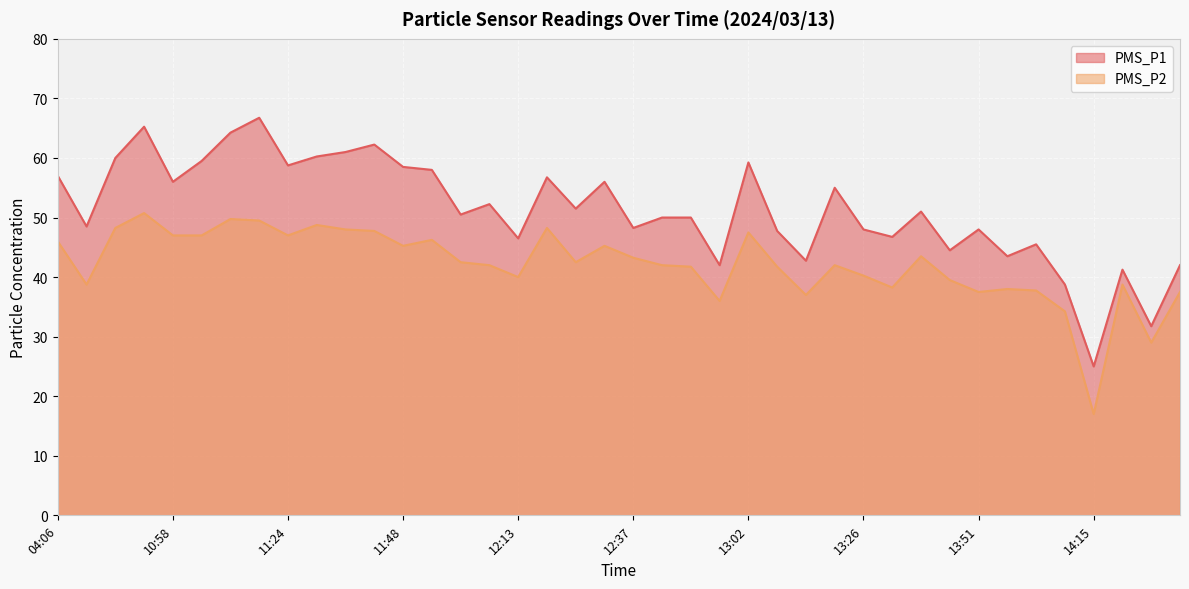

At how many categories does at least one series exceed 20?

40